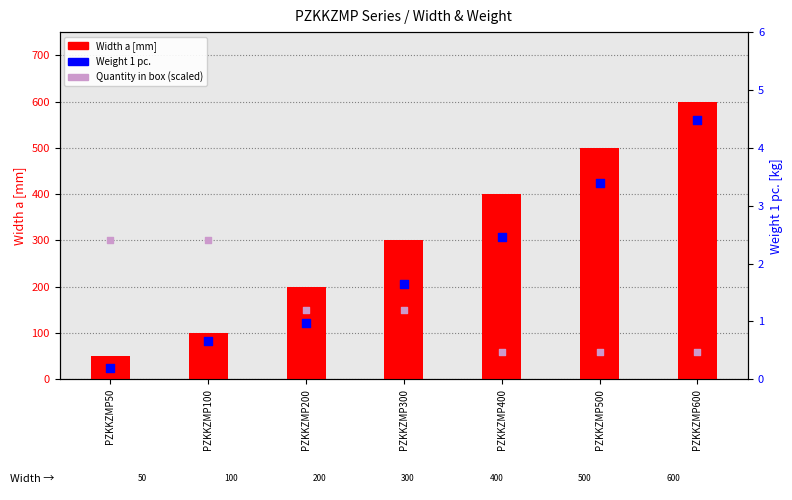

At how many categories does at least one series exceed 348?

3